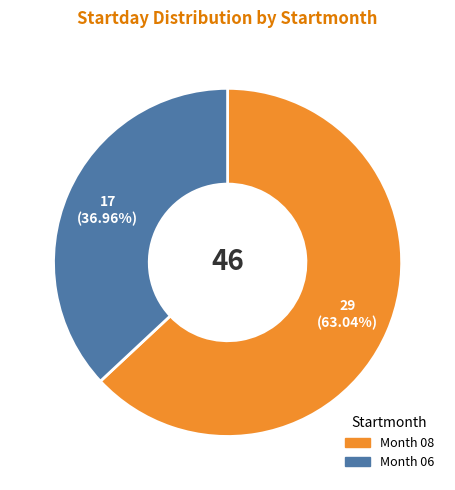

Does any single category account for the majority?

Yes